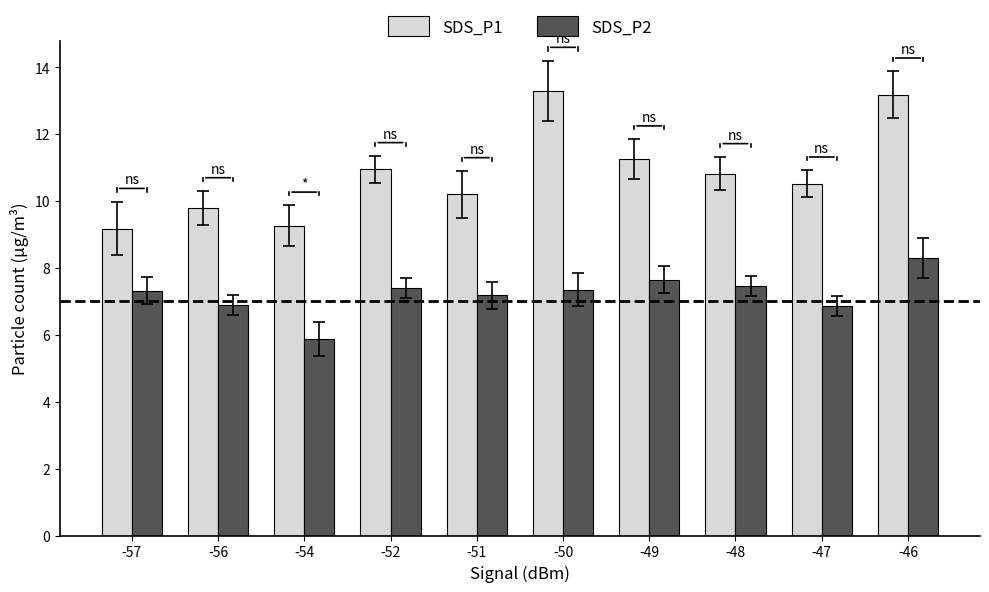

The SDS_P2 series shows 7.3 at -57. True or false?

True